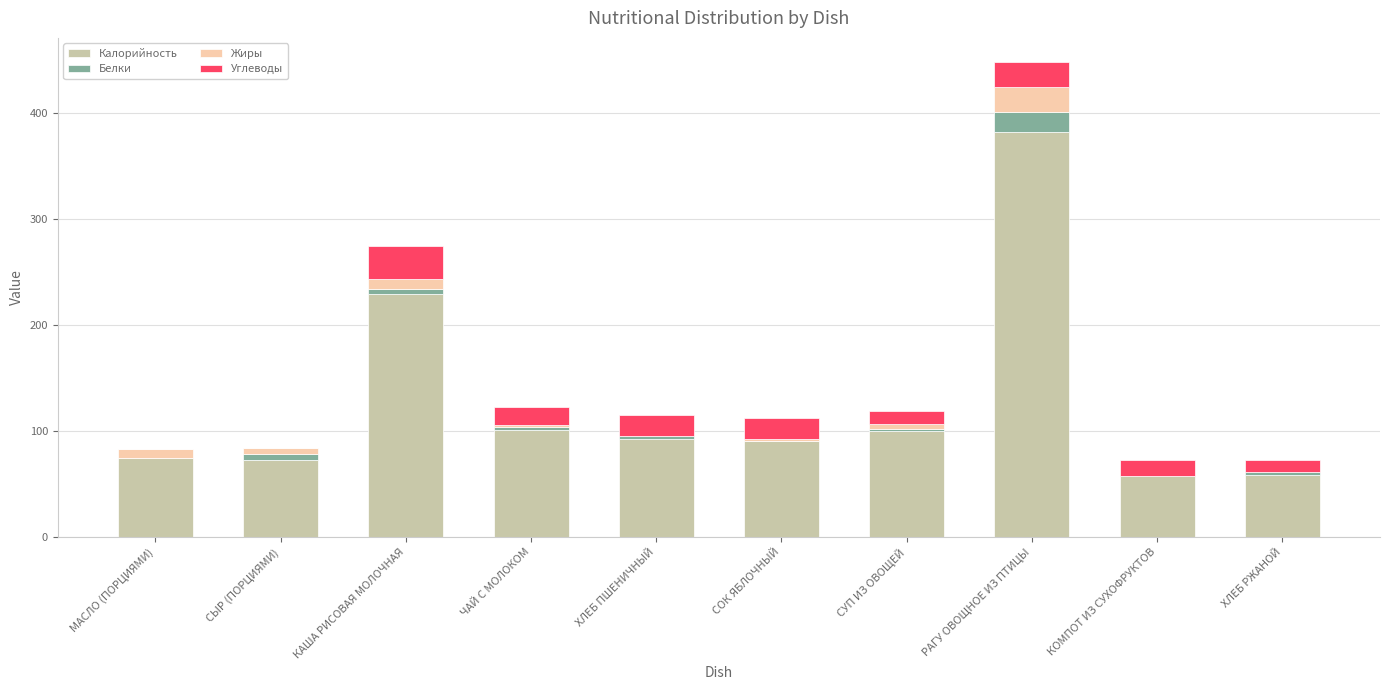

What is the maximum value for Калорийность?

382